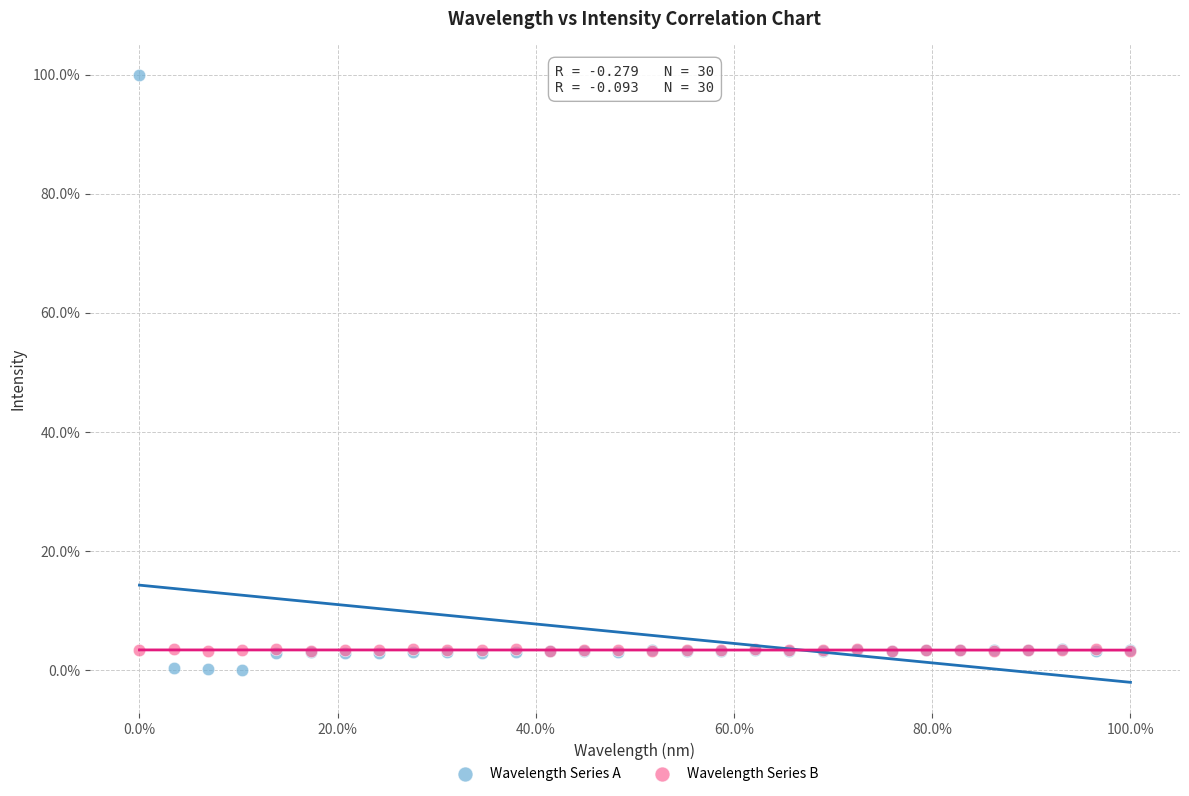

What are all the series names shown in the legend?

Wavelength Series A, Wavelength Series B